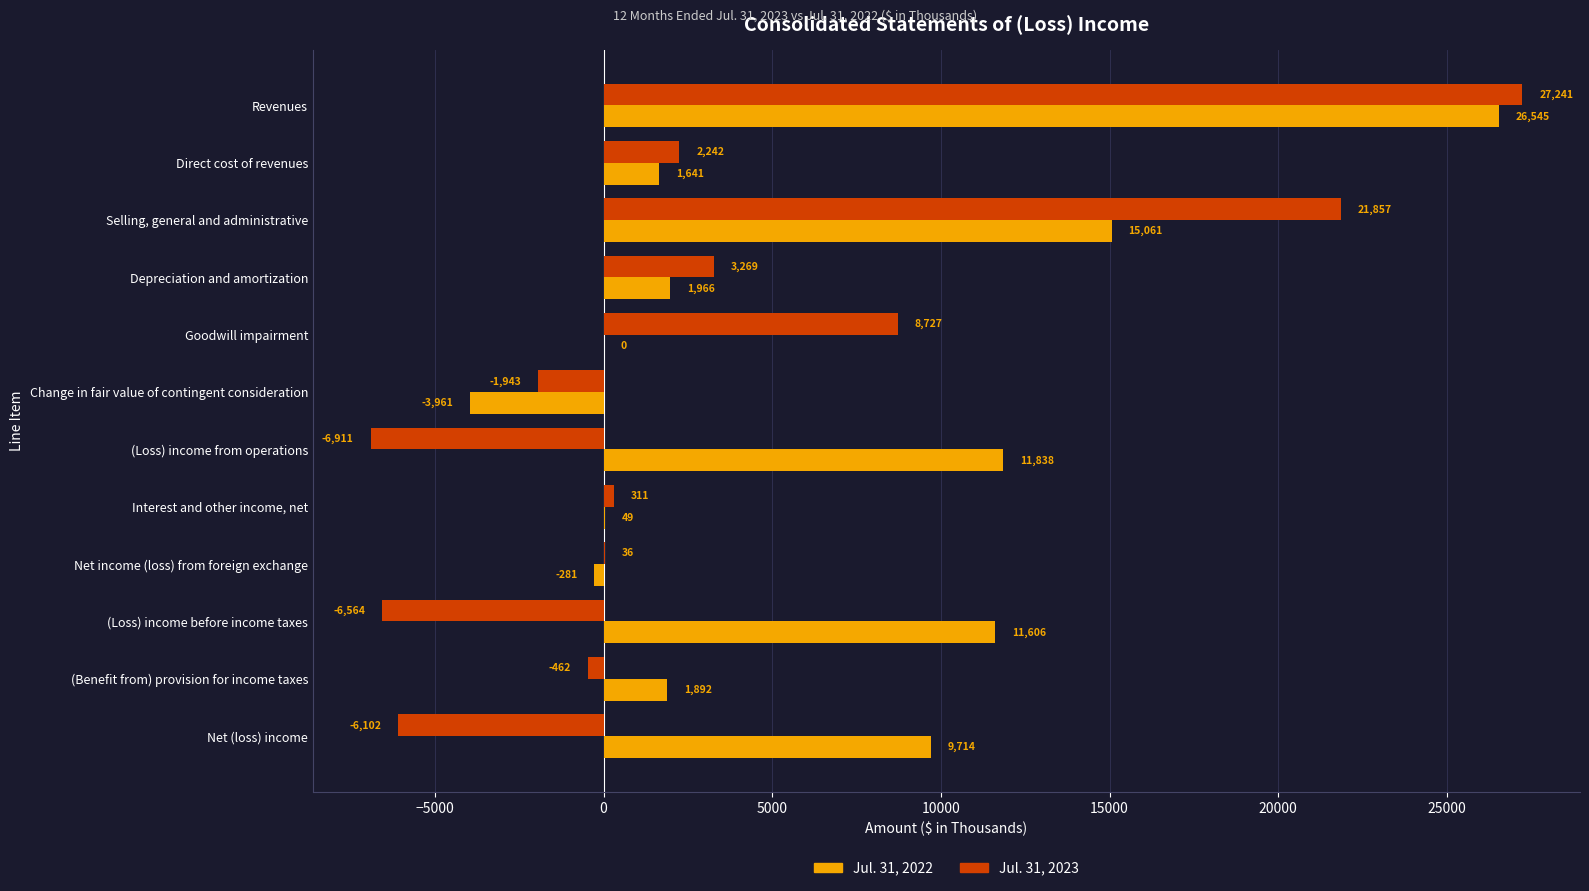

At which category is the sum across all series the highest?

Revenues